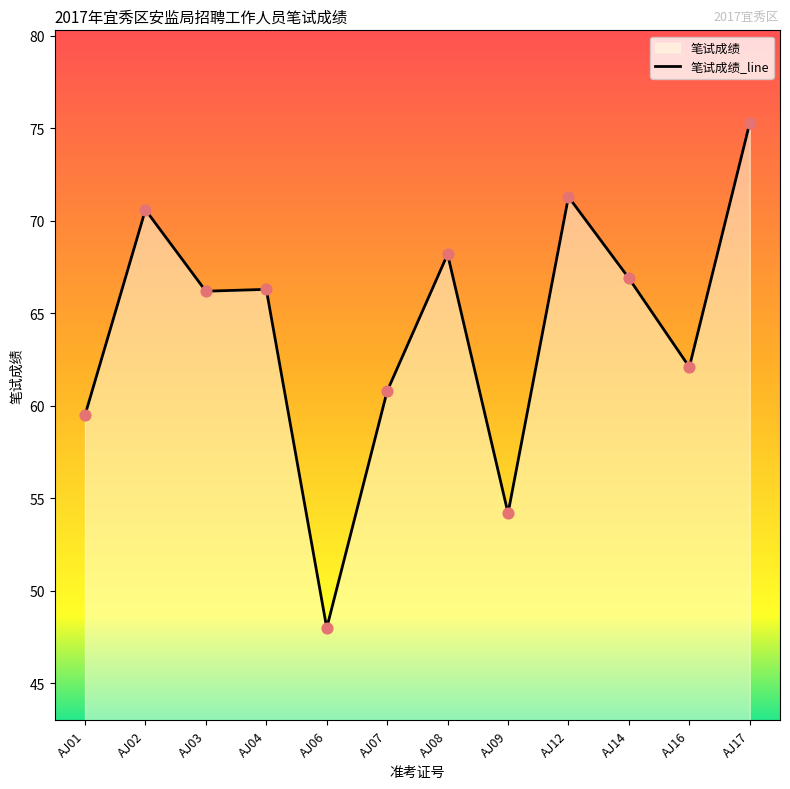

What is the ratio of the value at AJ08 to the value at AJ09?

1.3